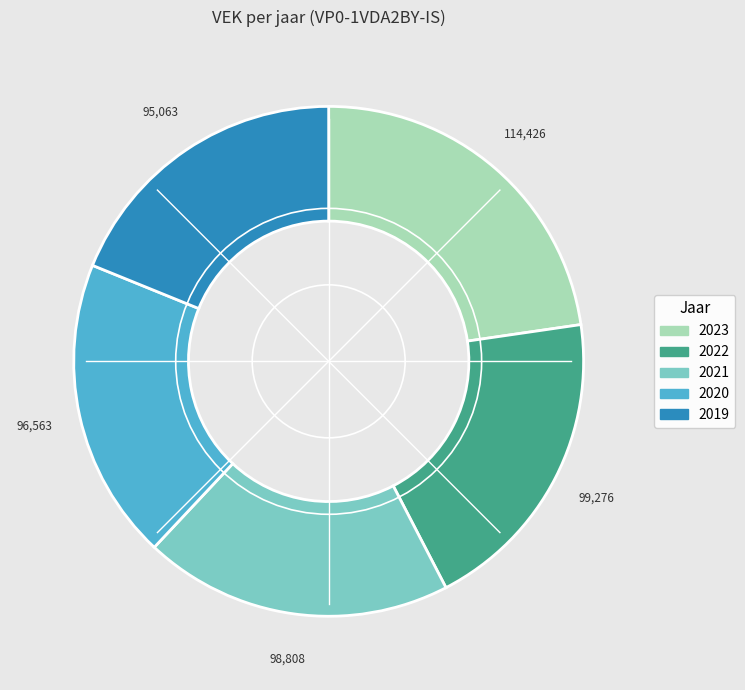

The 2022 slice represents 20% of the pie. True or false?

True